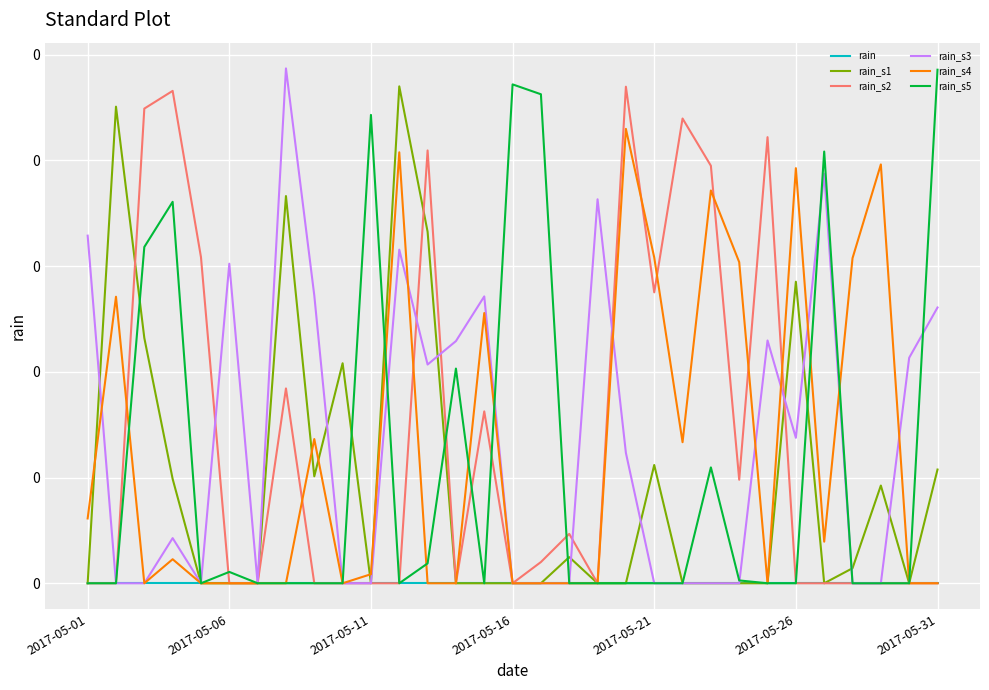

After their last crossing, which series has the higher values: rain_s1 or rain_s4?

rain_s1